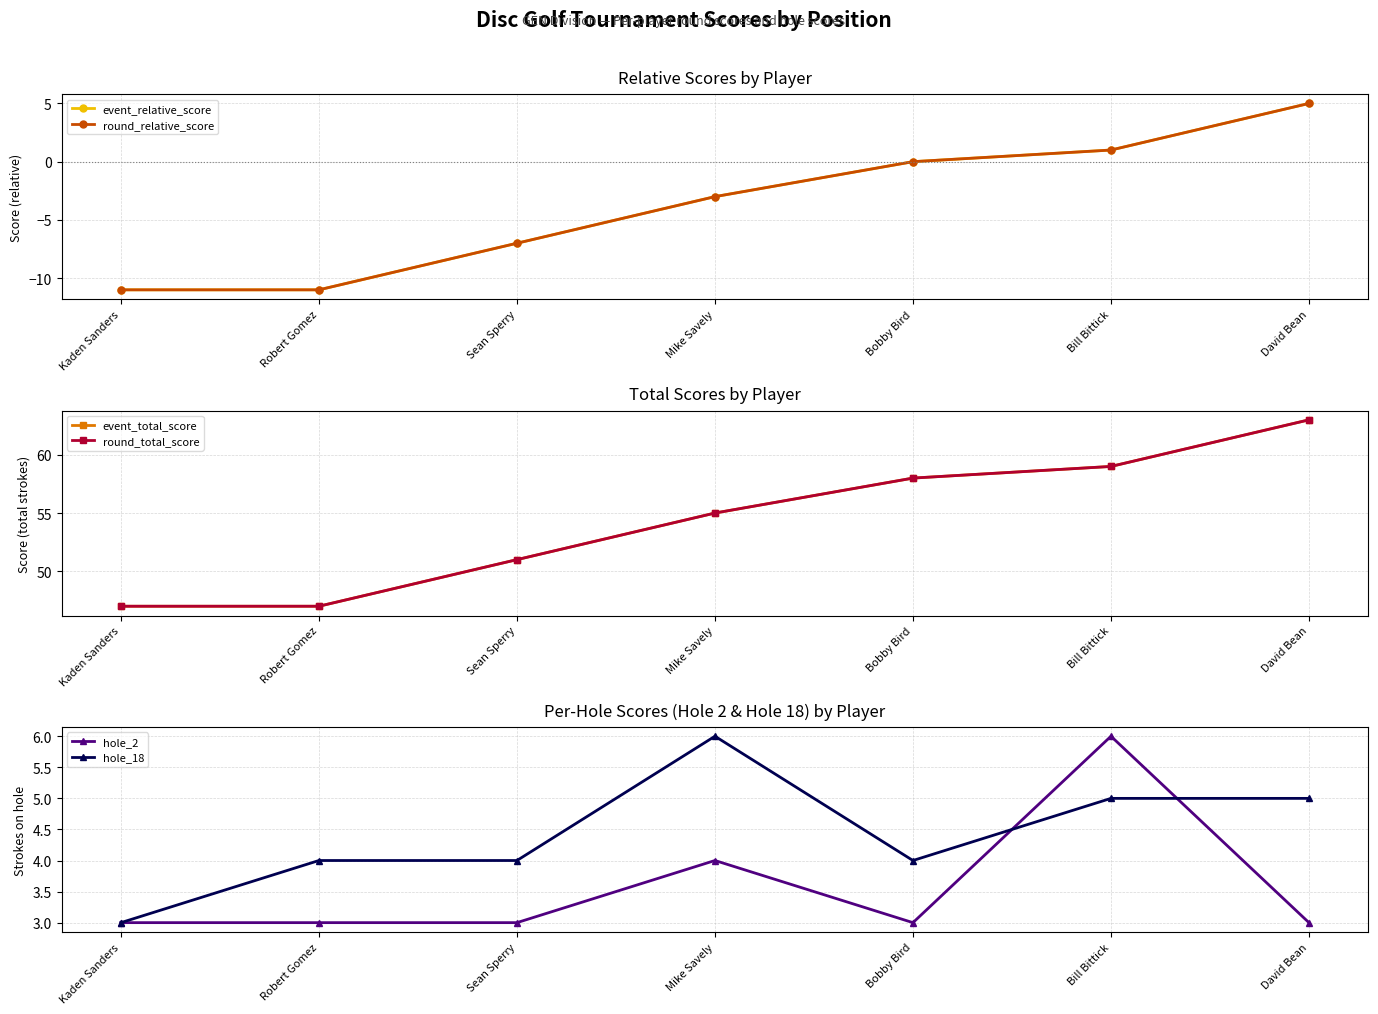

At which category does the chart reach its minimum across all series?

Kaden Sanders